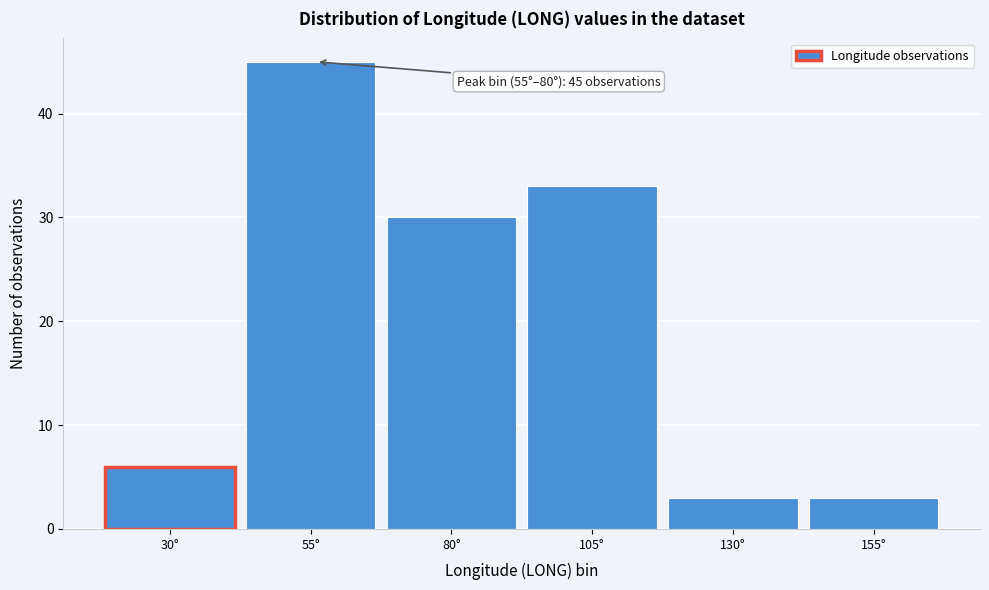

Reading left to right, extract all data points from this chart.

6	45	30	33	3	3